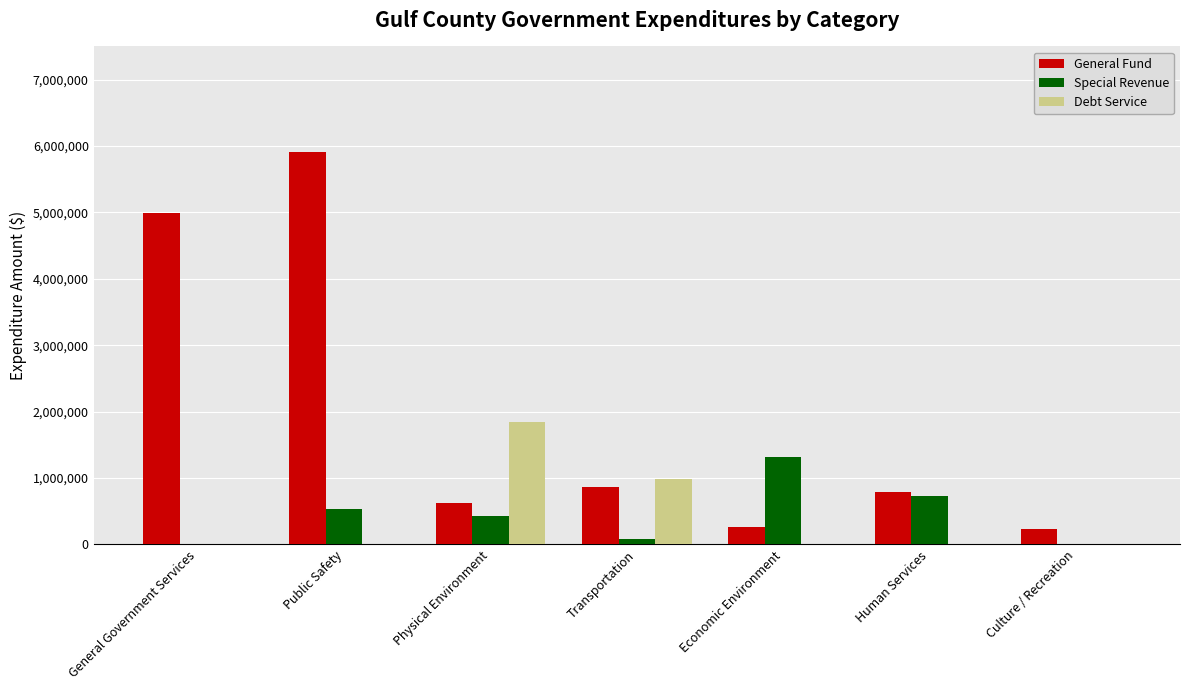

Which label corresponds to the largest value in the chart?

Public Safety